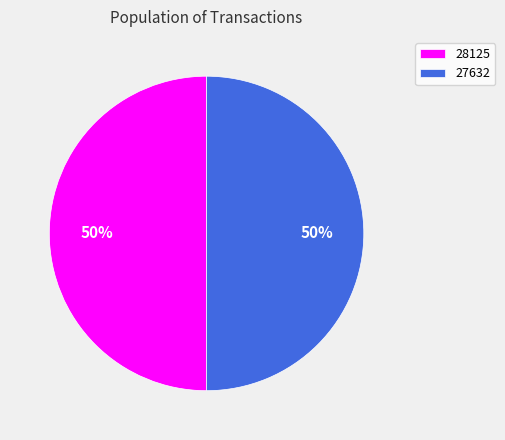

Count the number of slices in the pie.

2